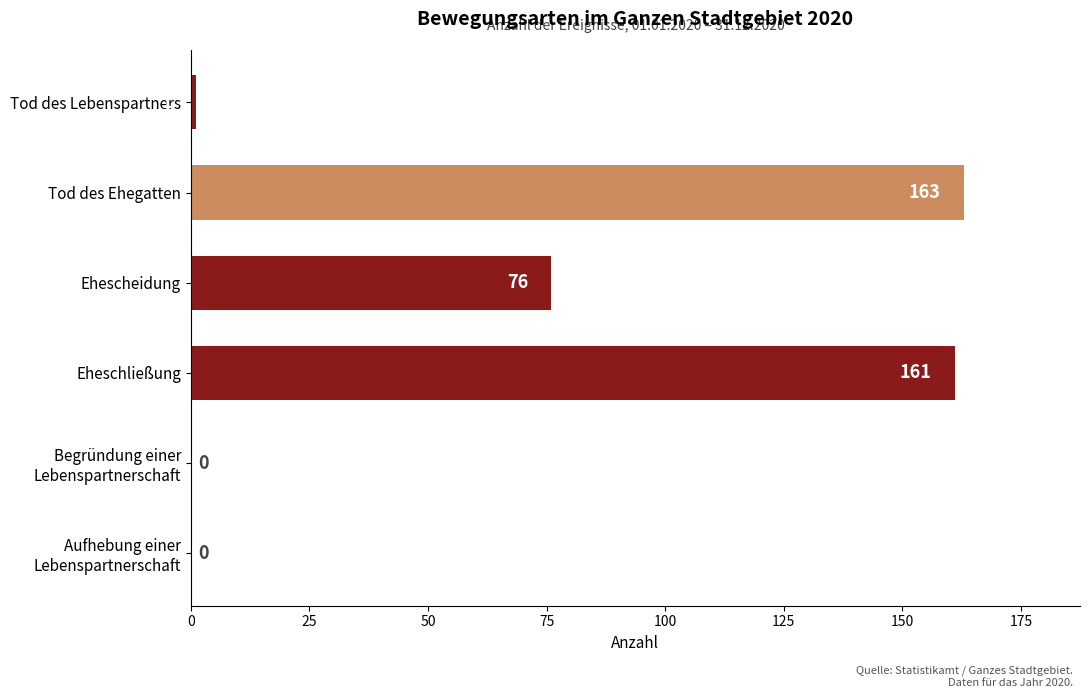

At which category does the chart reach its peak across all series?

Tod des Ehegatten